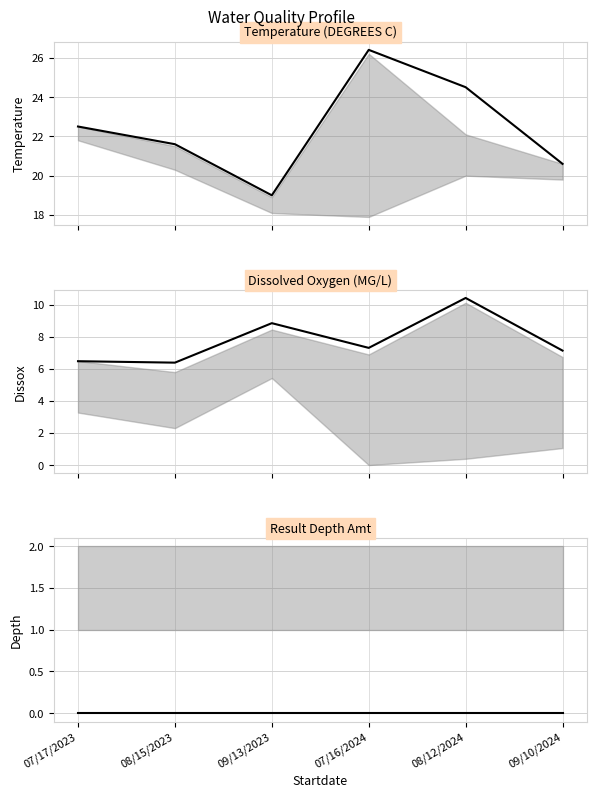

Which has a higher value, 08/15/2023 or 08/12/2024?

08/12/2024